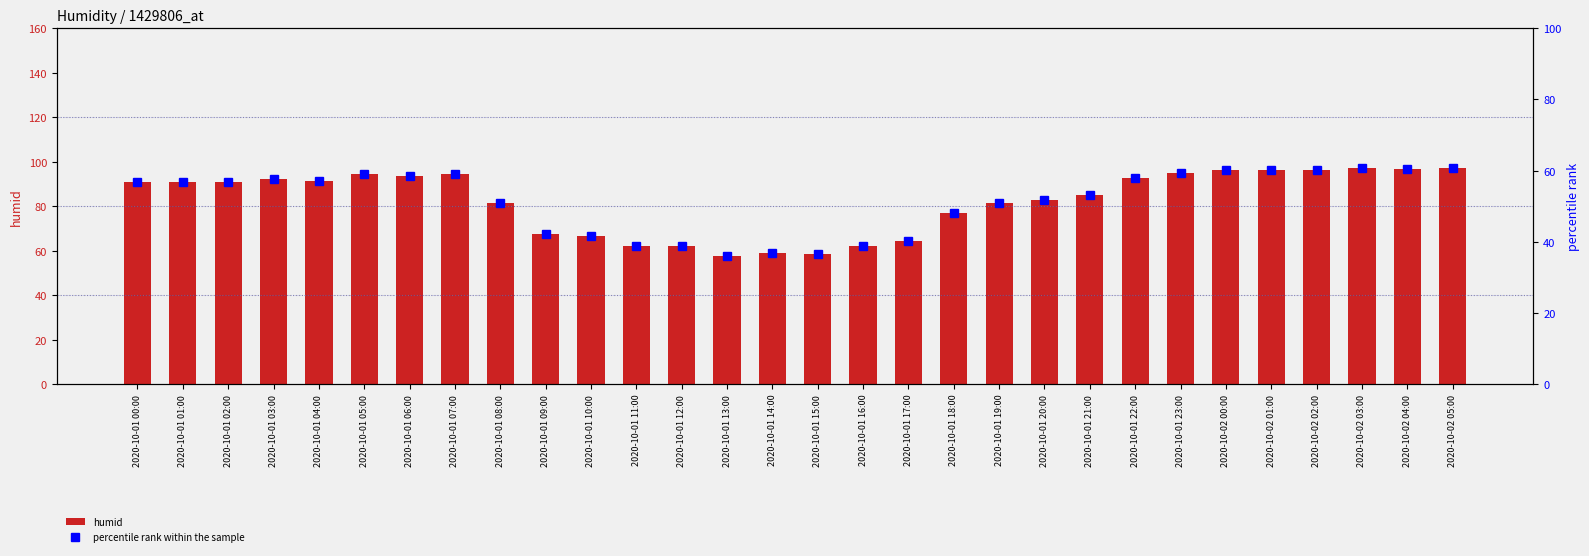

How many data points does each series have?

30